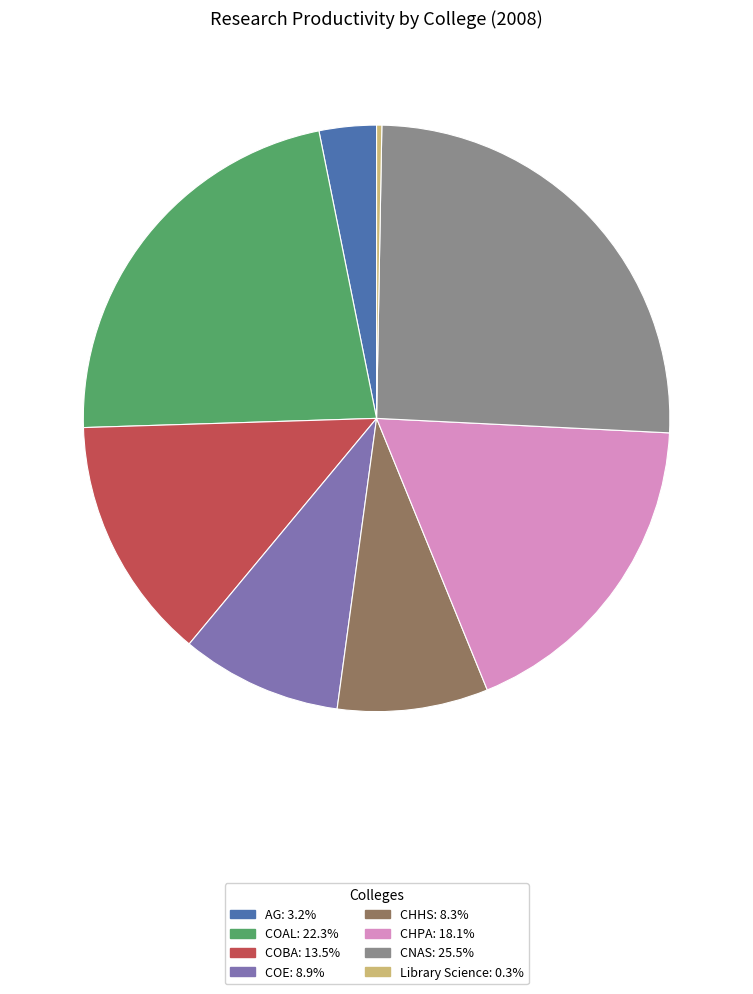

Do COAL and Library Science together represent more than half of the pie?

No